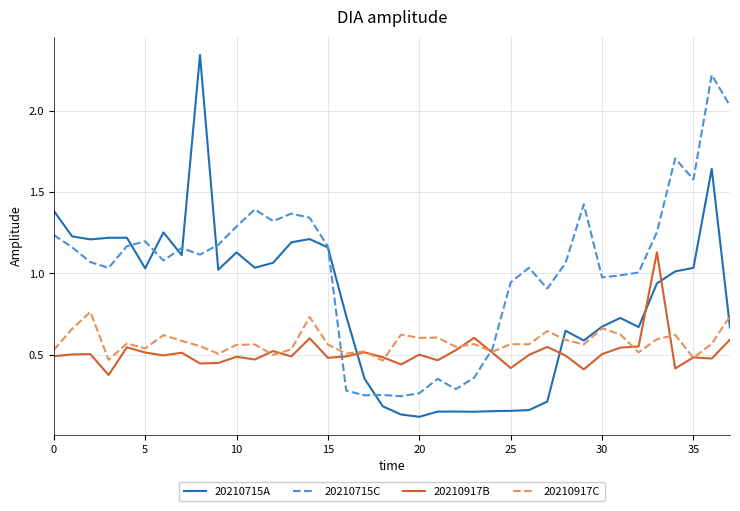

List the series in order of their peak value, highest first.

20210715A, 20210715C, 20210917B, 20210917C